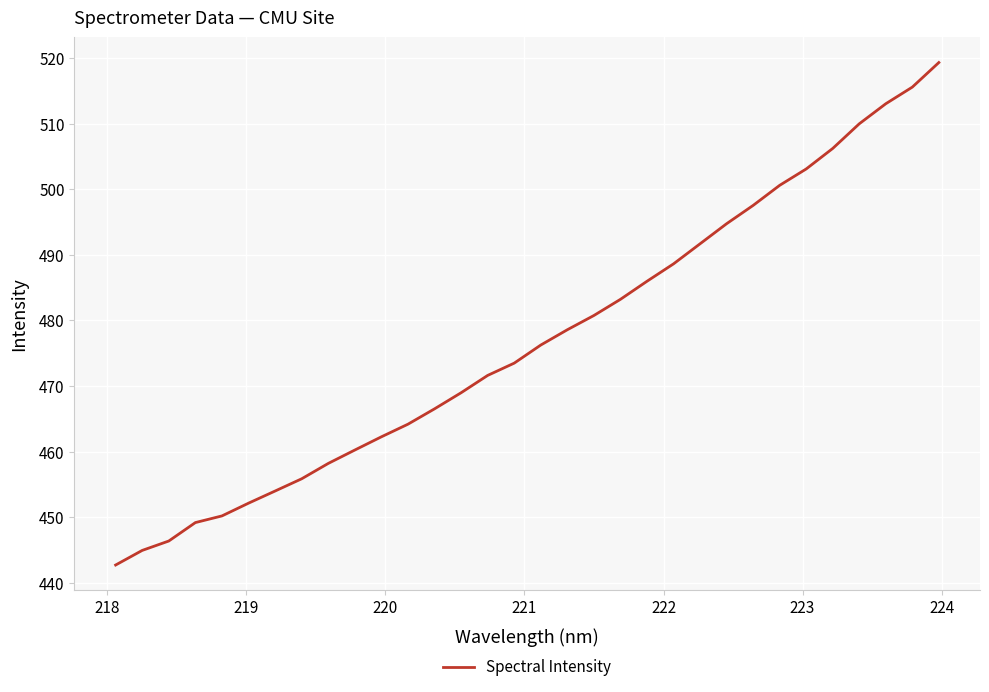

Reading left to right, list all the values displayed in this chart.

442.7	444.9	446.4	449.2	450.2	452.1	454.0	455.9	458.2	460.2	462.3	464.2	466.5	469.0	471.6	473.5	476.2	478.6	480.8	483.2	486.0	488.6	491.7	494.8	497.5	500.6	503.1	506.2	510.0	513.1	515.6	519.3